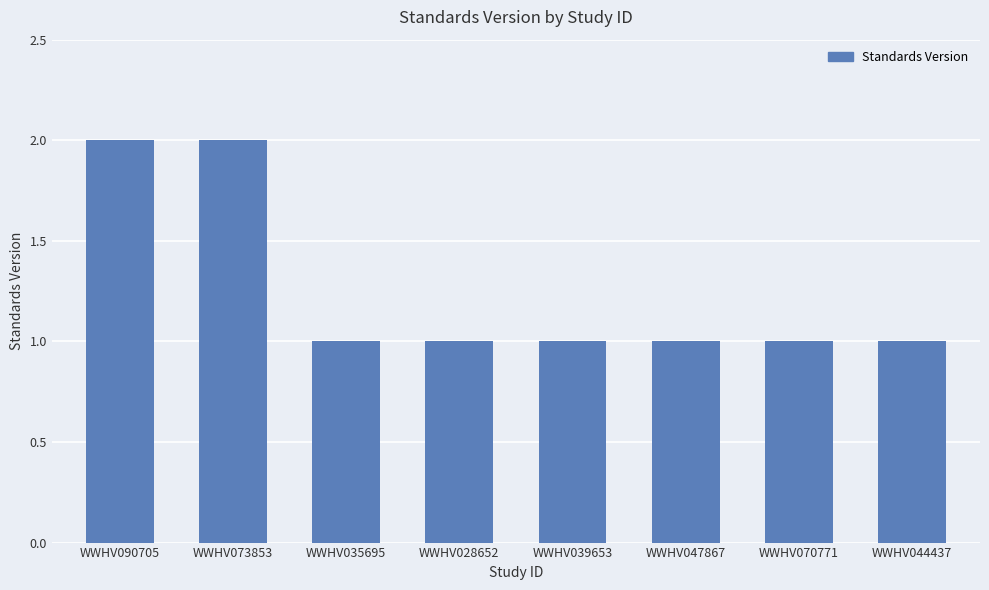

What is the difference between the maximum and minimum values?

1